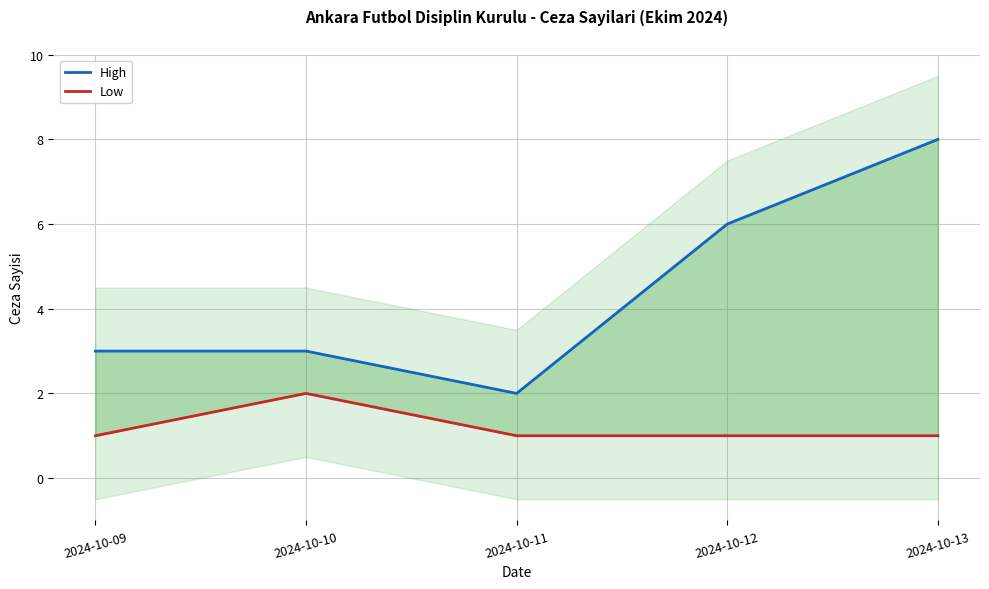

Where is the first local maximum for Low?

2024-10-10